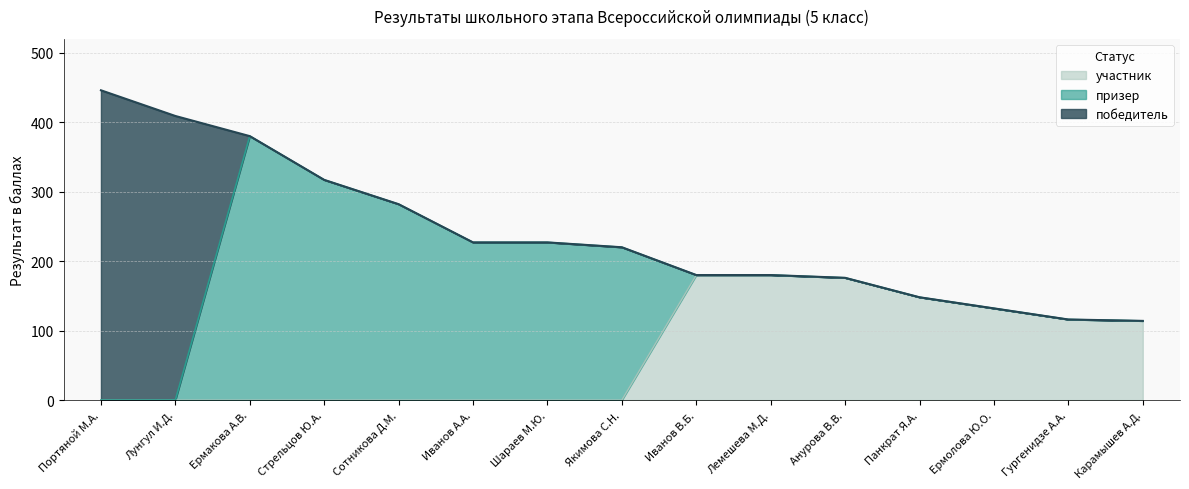

What position from the right is Лунгул И.Д.?

14